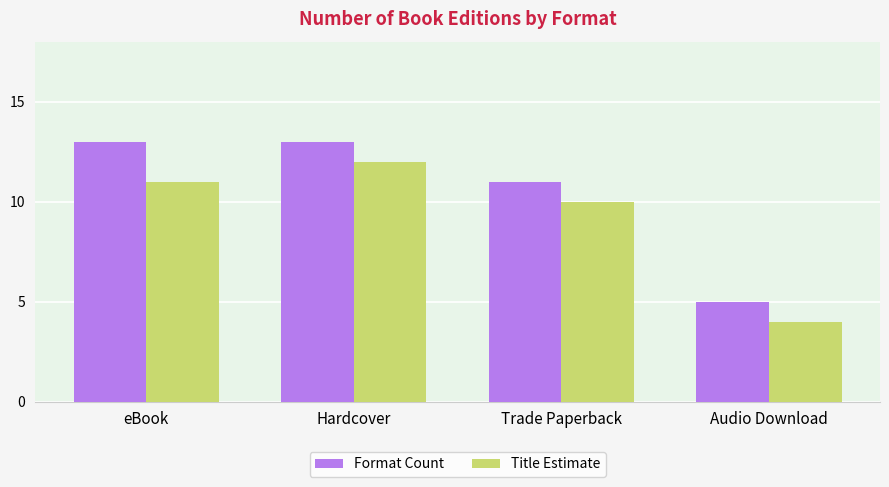

What is the maximum value shown in the chart?

13